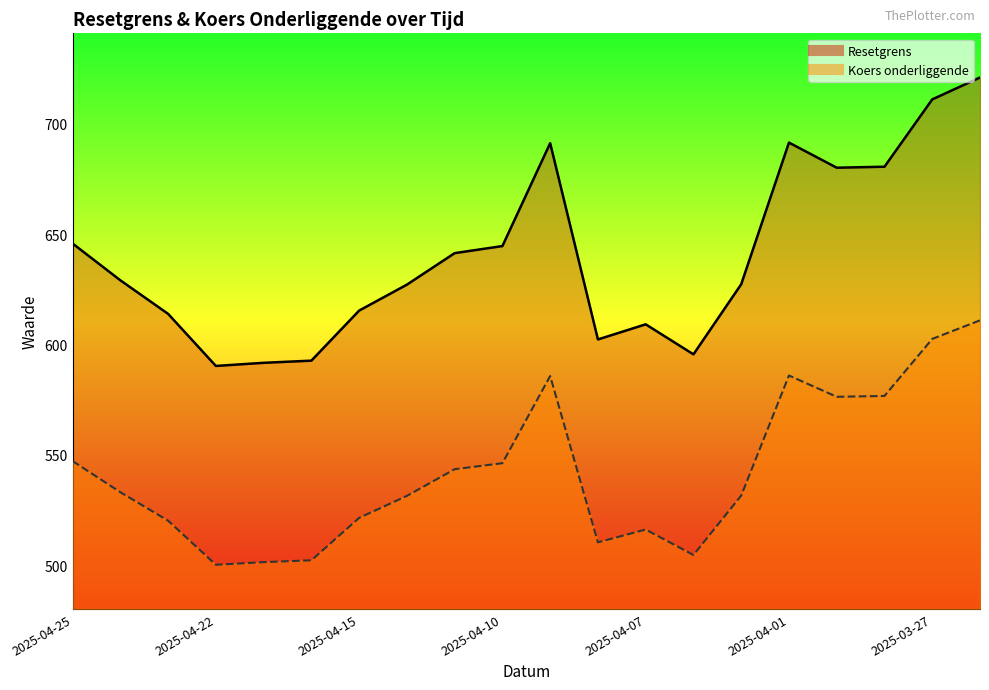

Is it true that Koers onderliggende equals 258.3 at 2025-04-16?

False